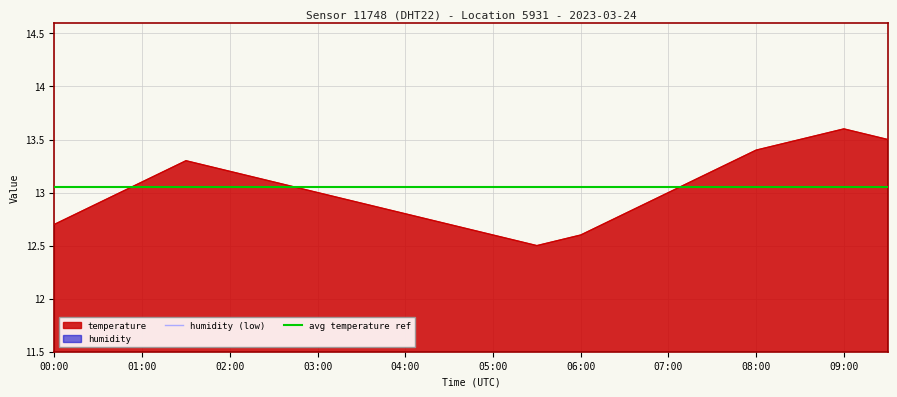

What is the smallest value displayed?

12.5